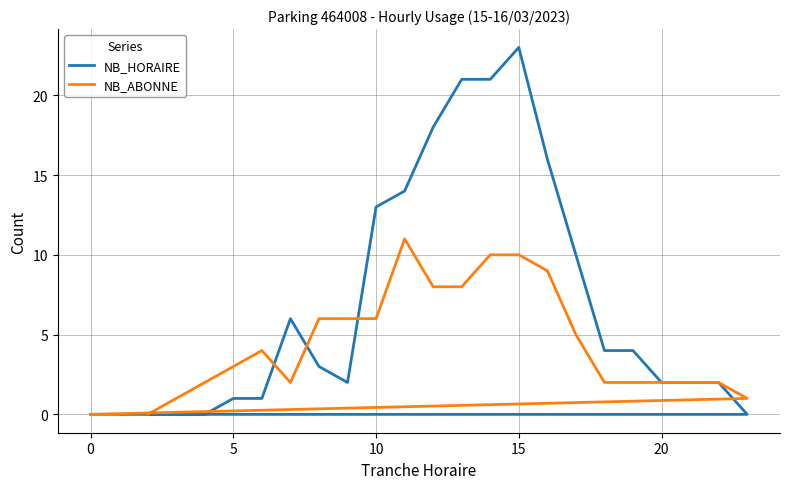

The NB_HORAIRE series shows 18 at 10. True or false?

False